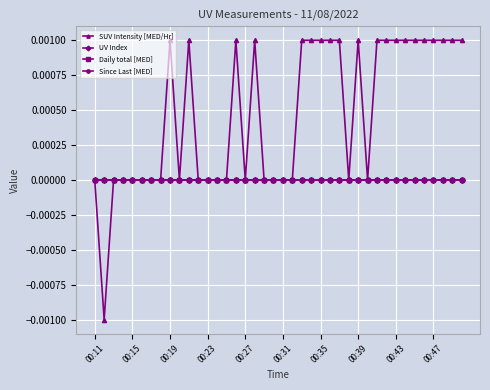

True or false: UV Index and SUV Intensity [MED/Hr] cross at least once.

False